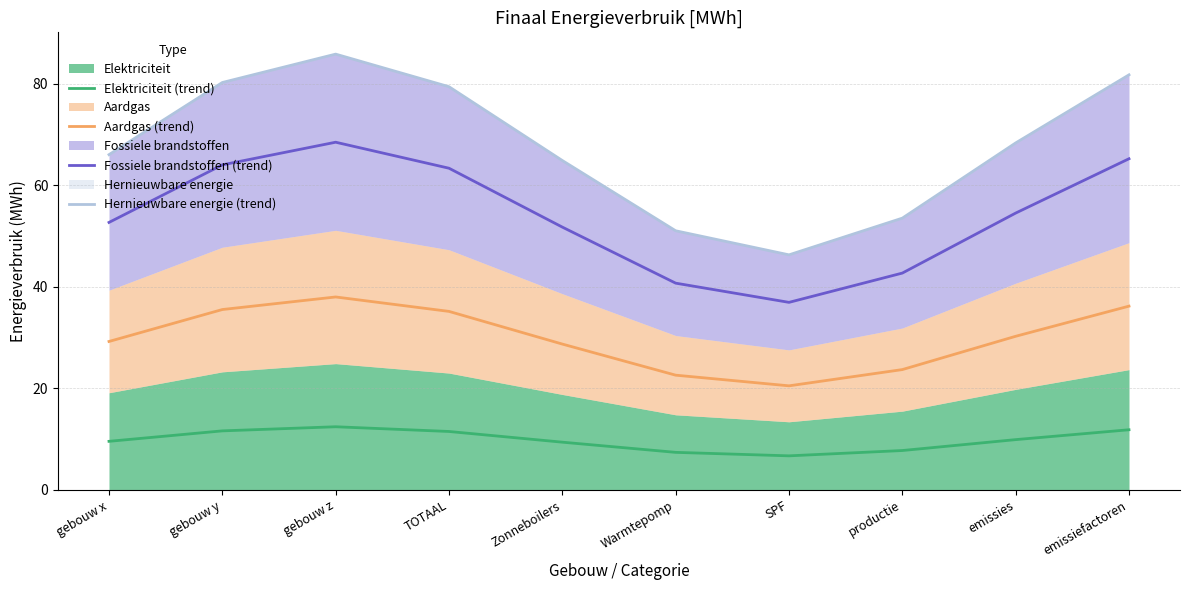

What is the label of the 2nd point from the right?

emissies